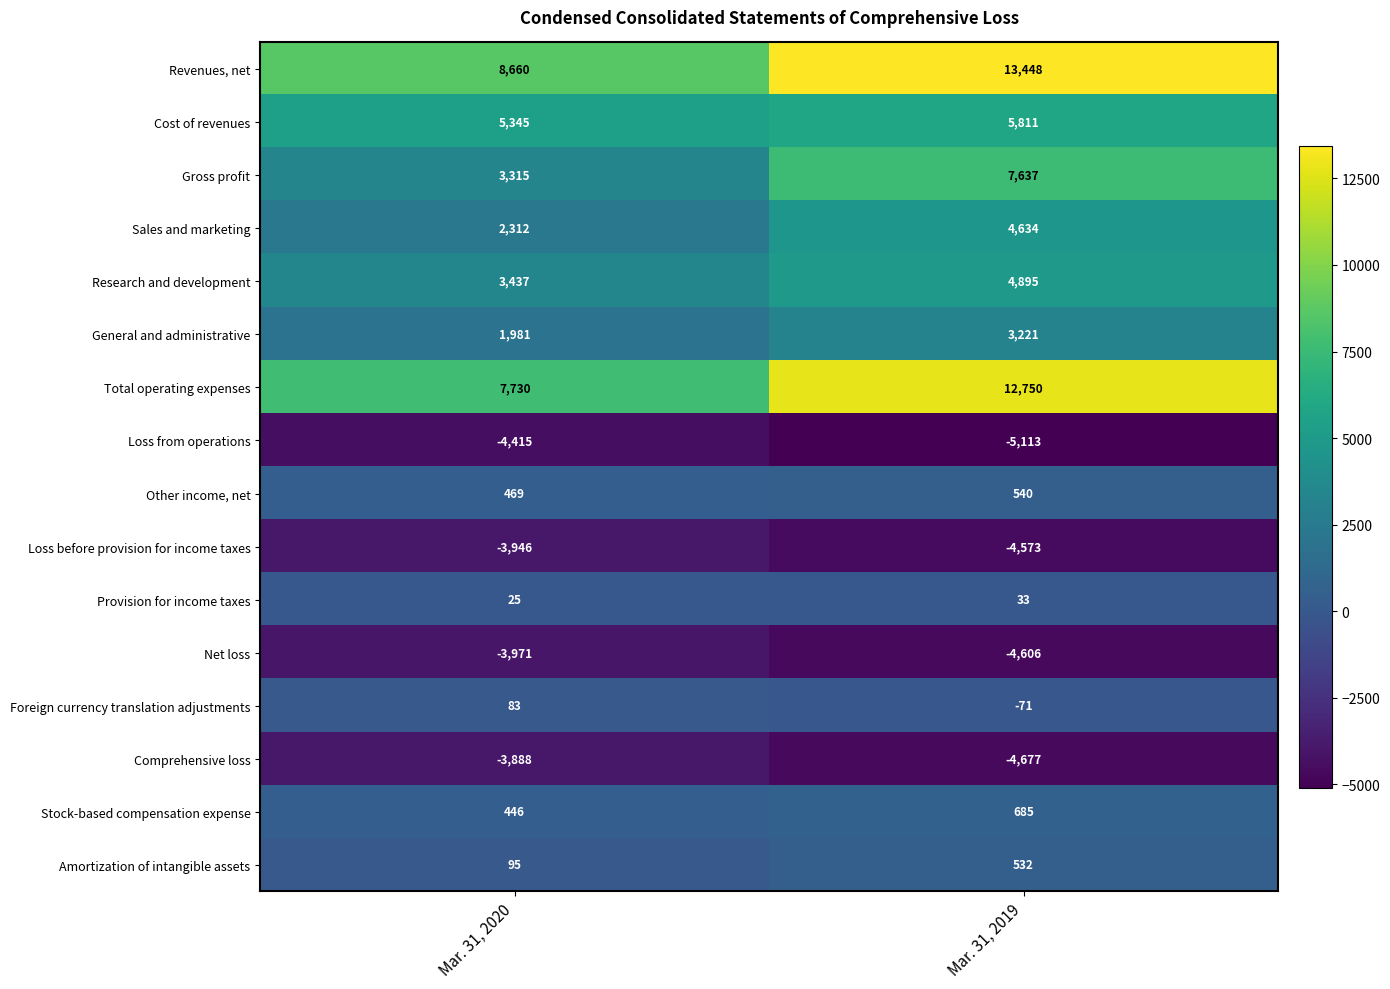

What is the difference between the highest and lowest values at Mar. 31, 2019?

18561